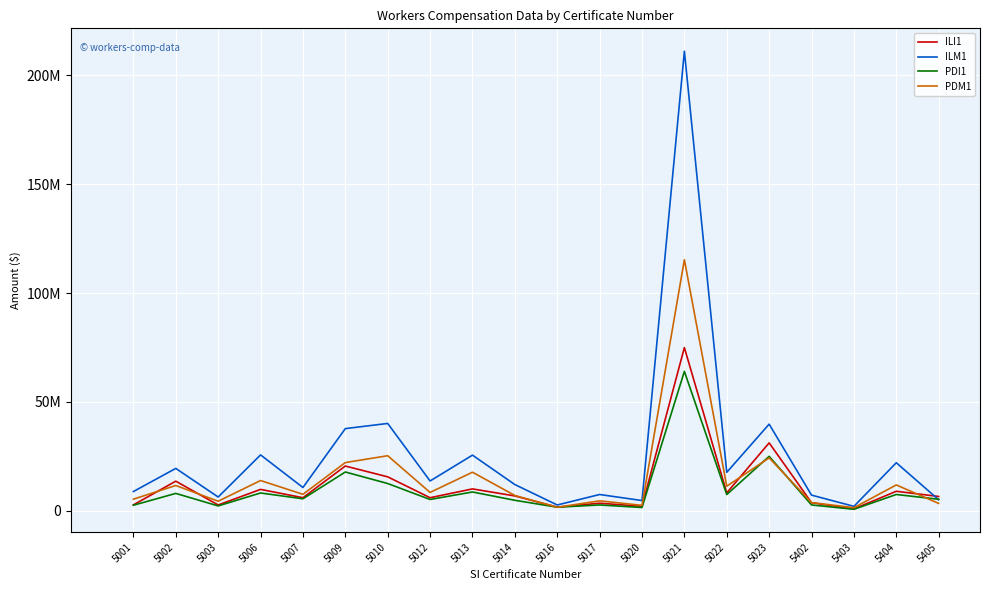

What are all the series names shown in the legend?

ILI1, ILM1, PDI1, PDM1